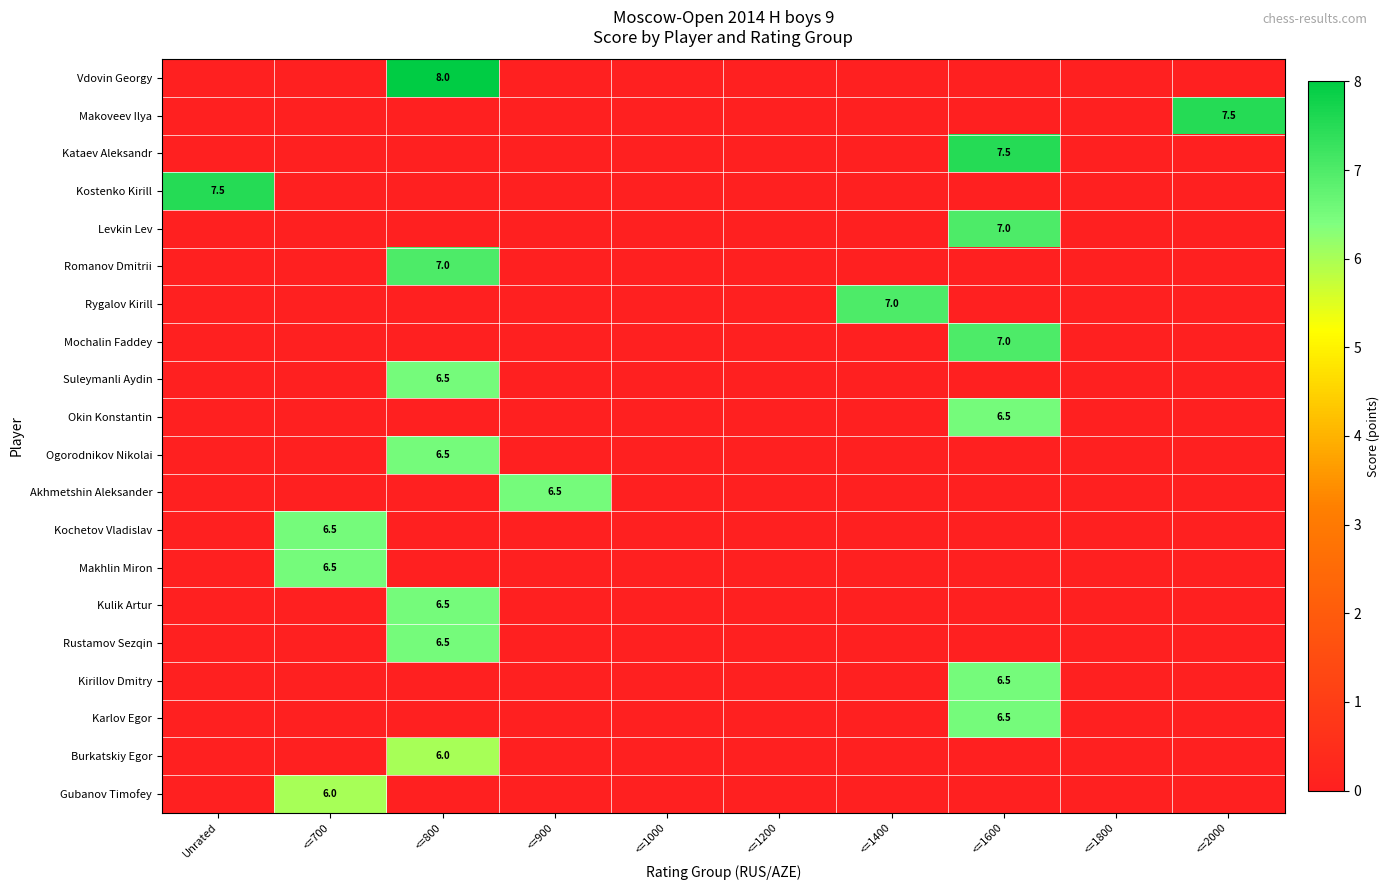

The value of Kostenko Kirill at <=800 is -3.7. True or false?

False